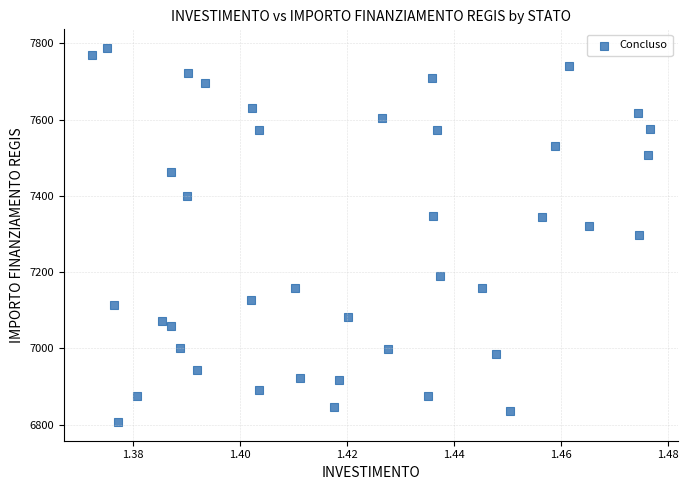

What is the range of Y values (max minus min)?

981.4